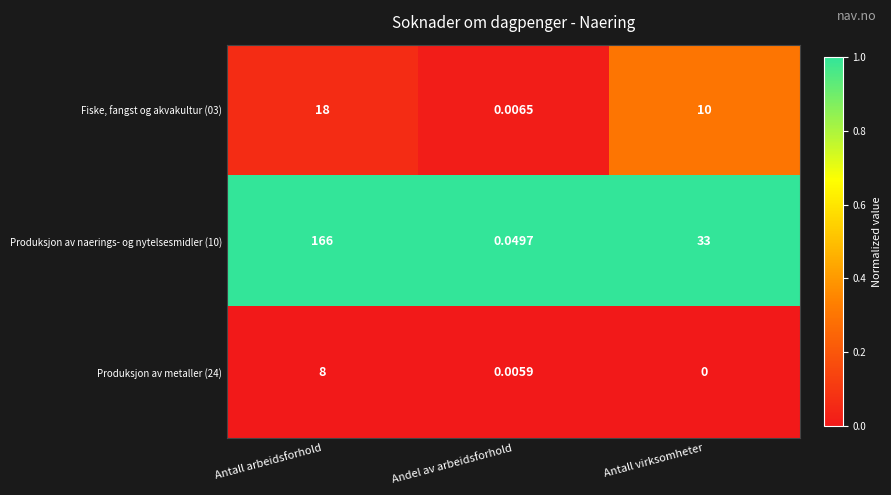

Rank the categories by Fiske, fangst og akvakultur (03) value from highest to lowest.

Antall arbeidsforhold, Antall virksomheter, Andel av arbeidsforhold